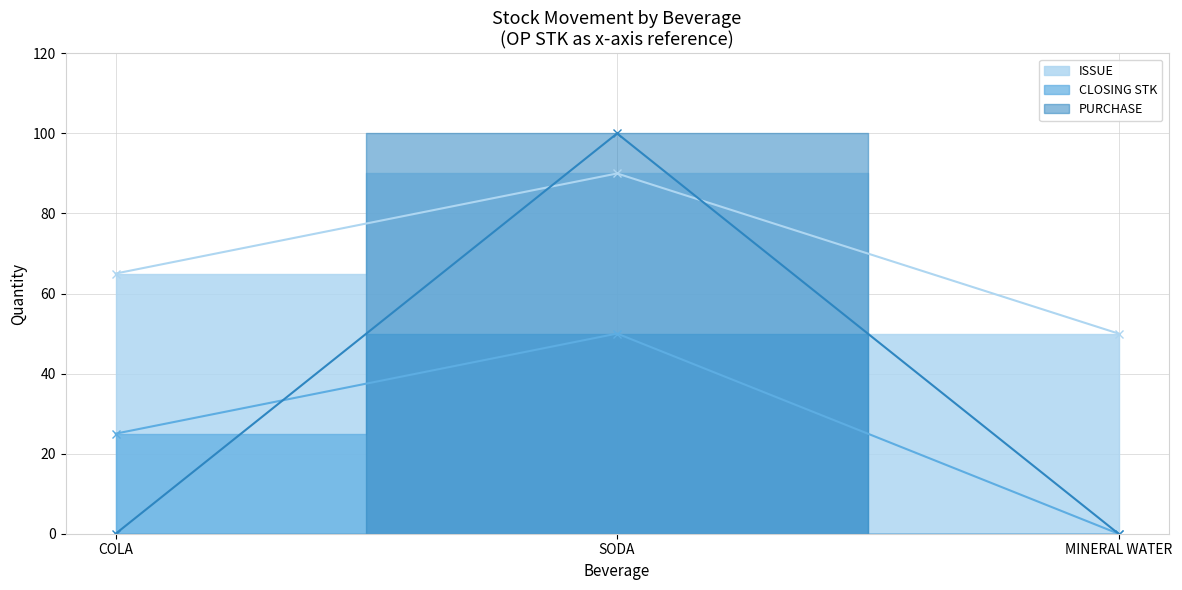

Between MINERAL WATER and SODA, which is larger?

SODA